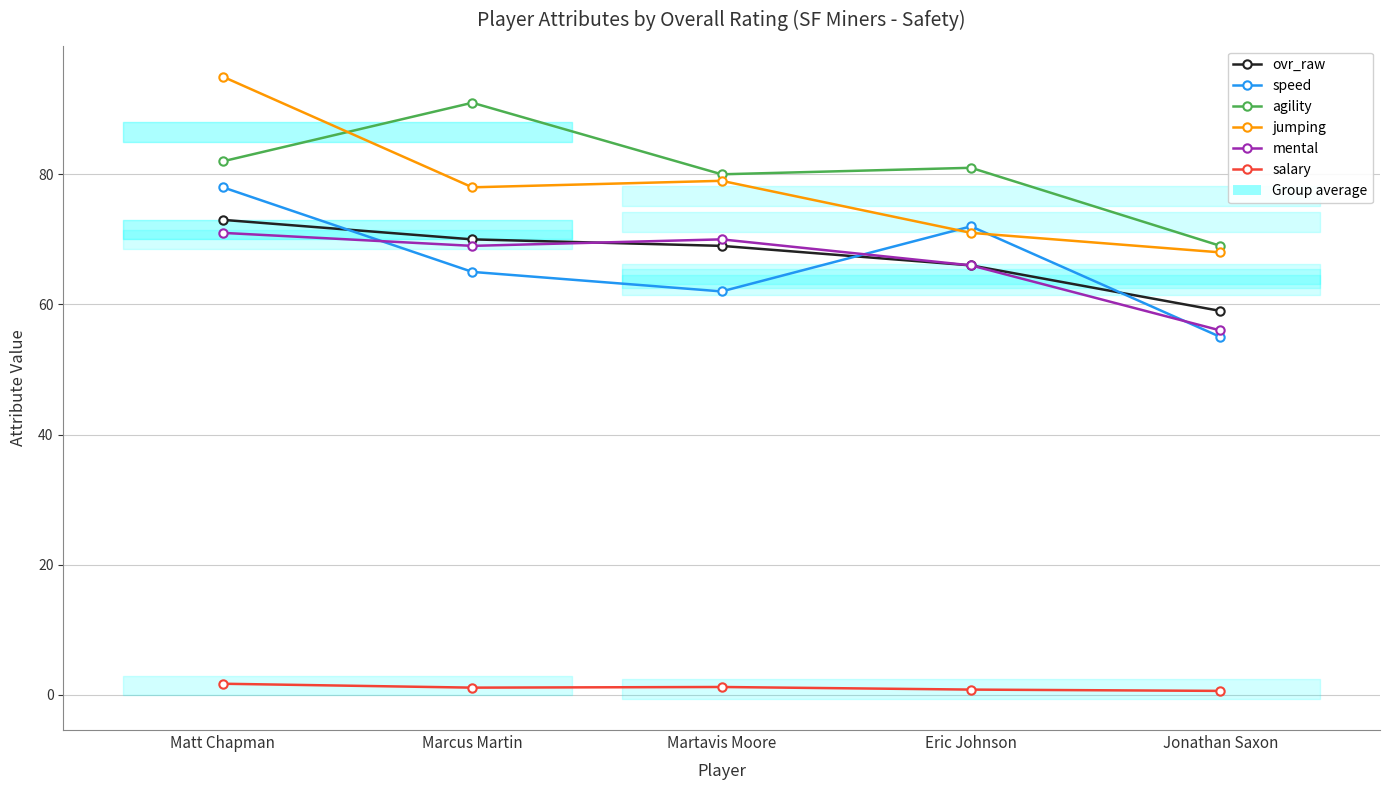

At which category is the sum across all series the highest?

Matt Chapman